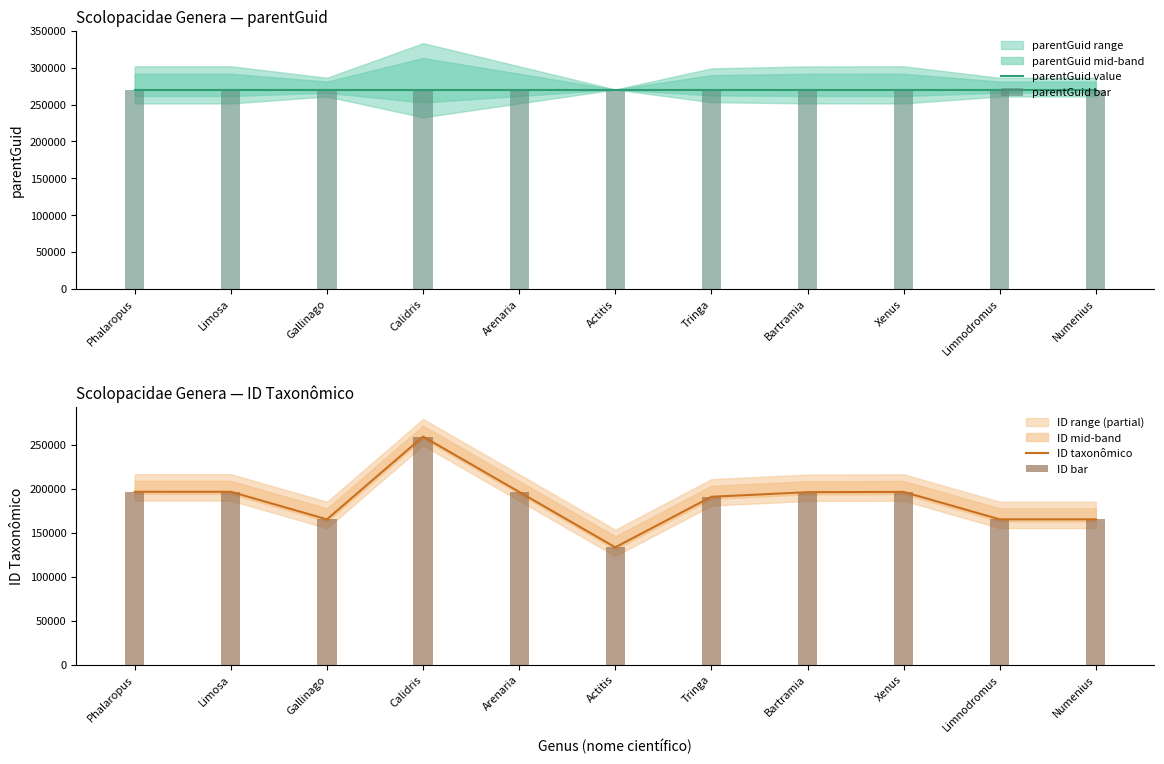

Is it true that ID taxonômico equals 164994 at Numenius?

True